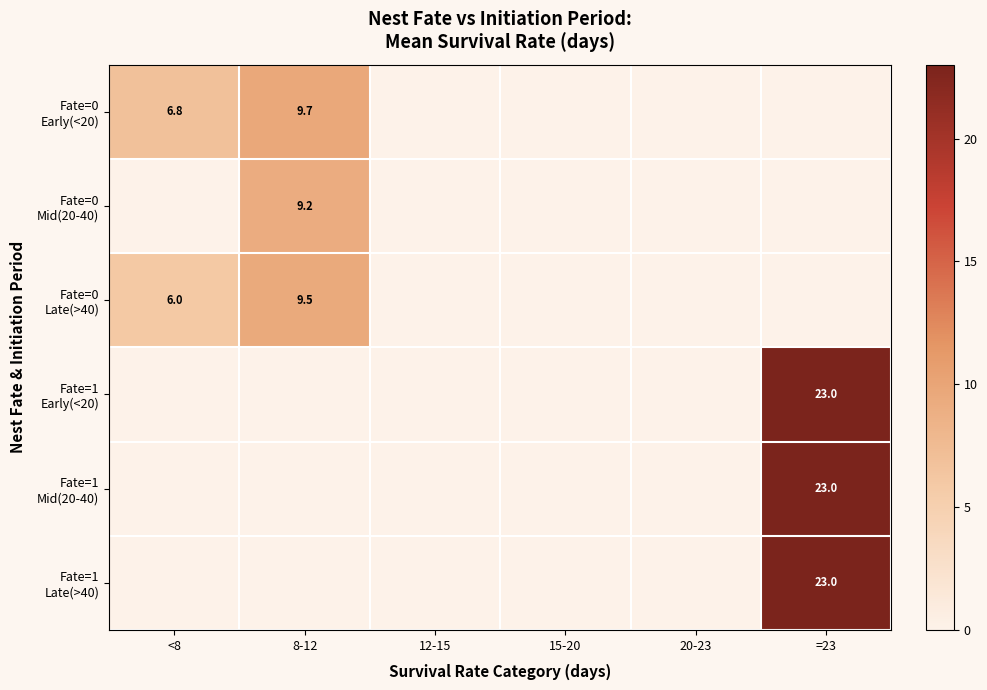

Which series changed the most between 8-12 and =23?

Fate=1 Early(<20)